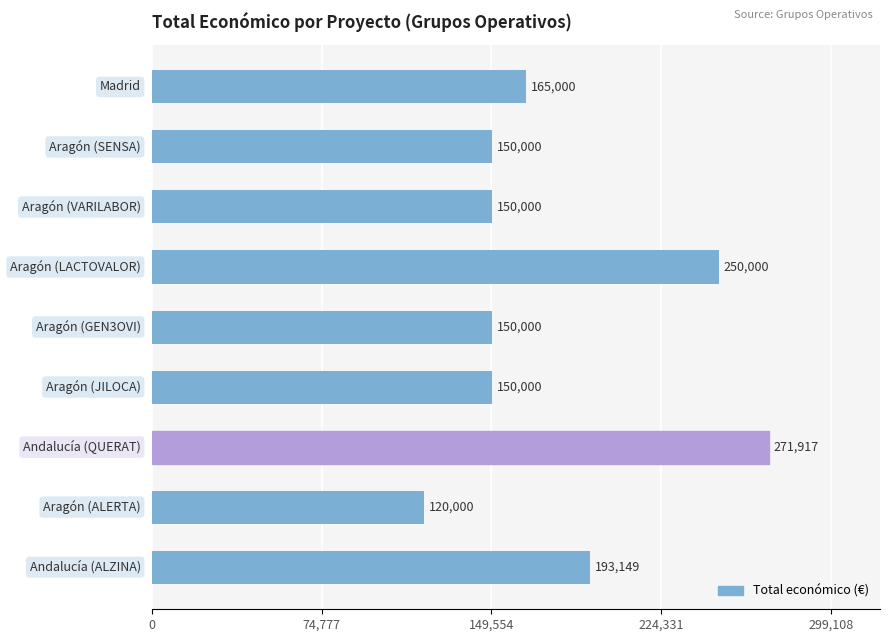

What is the average value?

177785